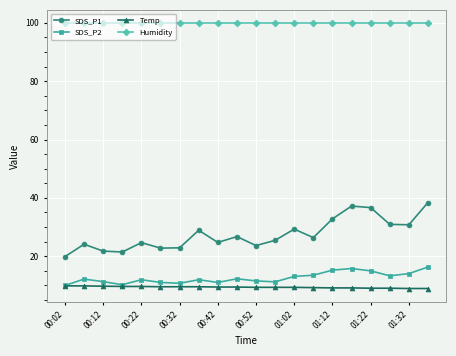

What is the value of the SDS_P1 point at the 13th from the left?

29.3